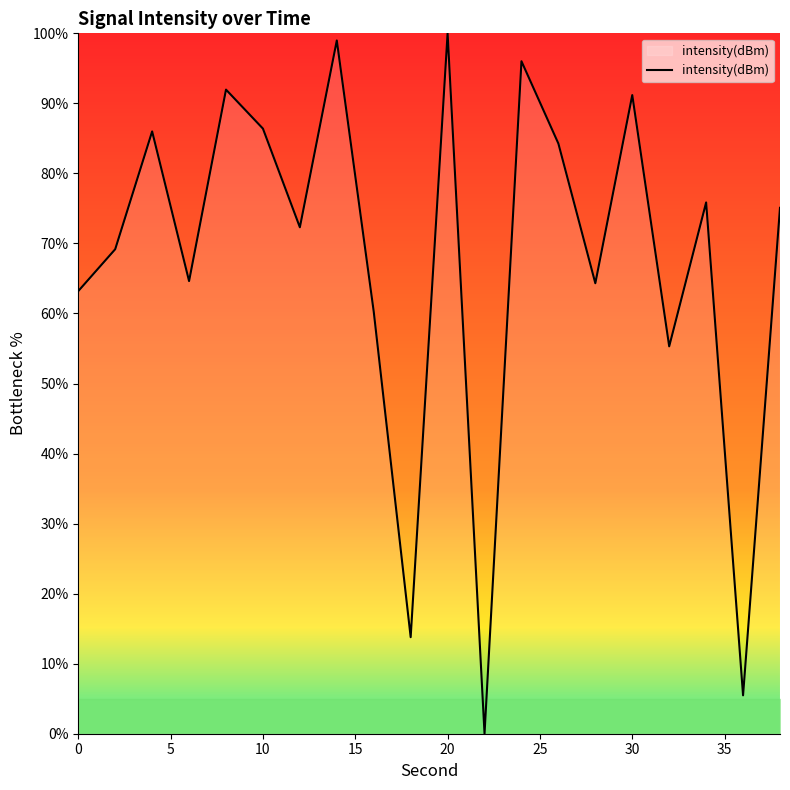

Count the number of categories in the chart.

20